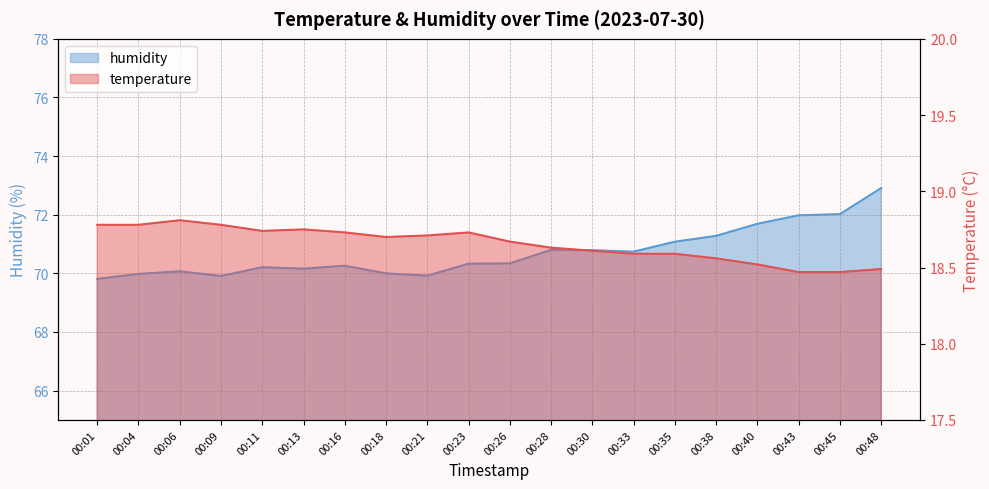

Which label corresponds to the smallest value in the chart?

00:43